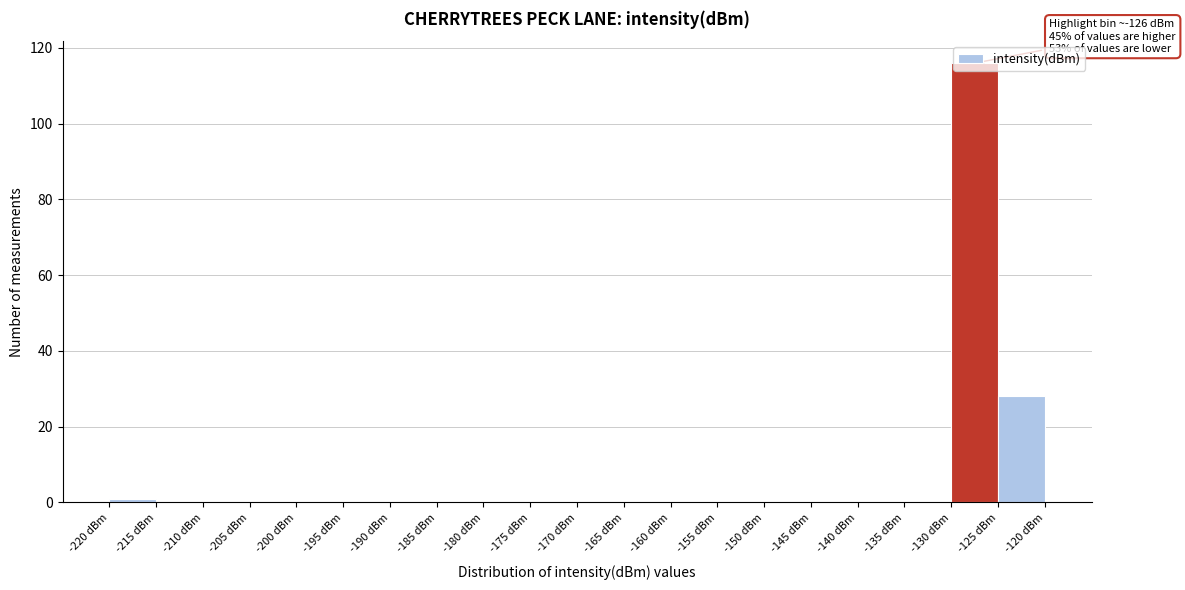

Over which range of the x-axis is the bar tallest?

-130 to -125